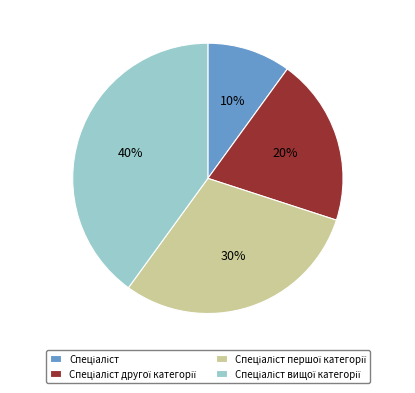

How many segments does this pie chart have?

4